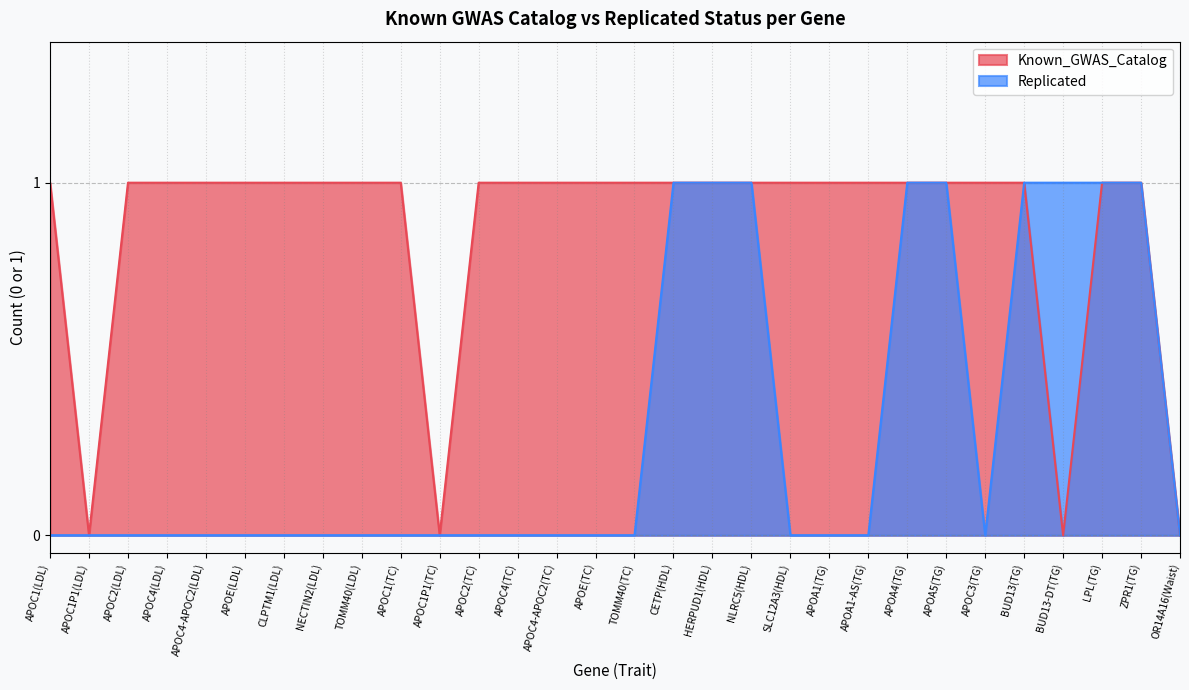

How many series are shown in this chart?

2